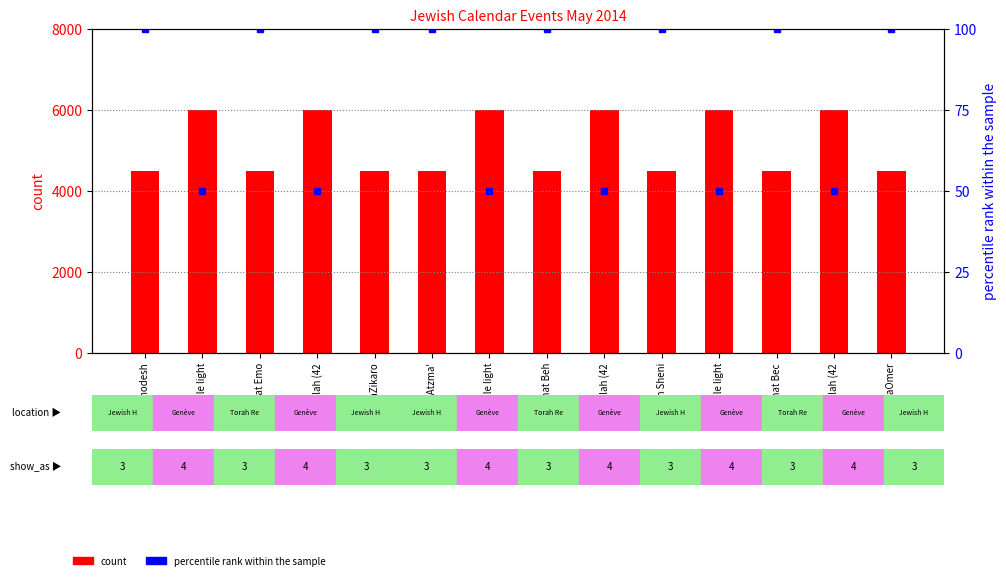

Which series has the widest spread of values?

count